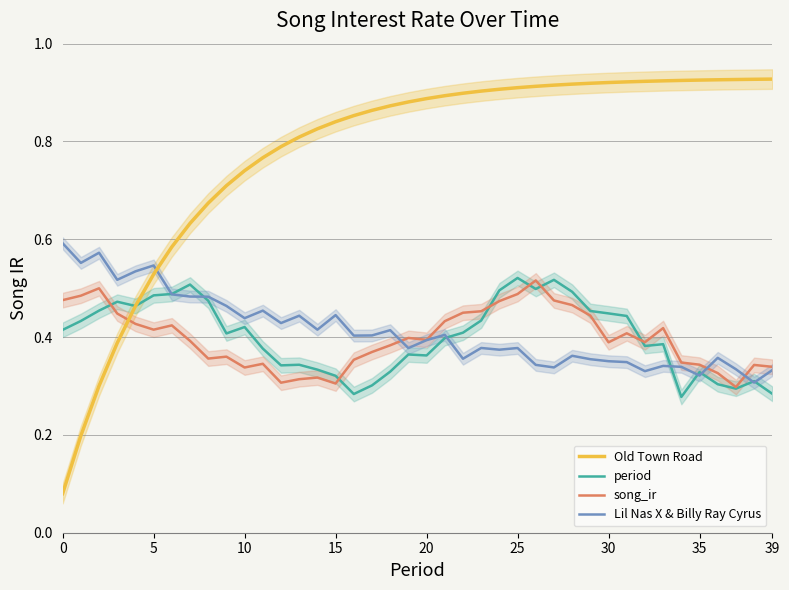

How many intersections are there between Lil Nas X & Billy Ray Cyrus and Old Town Road?

1